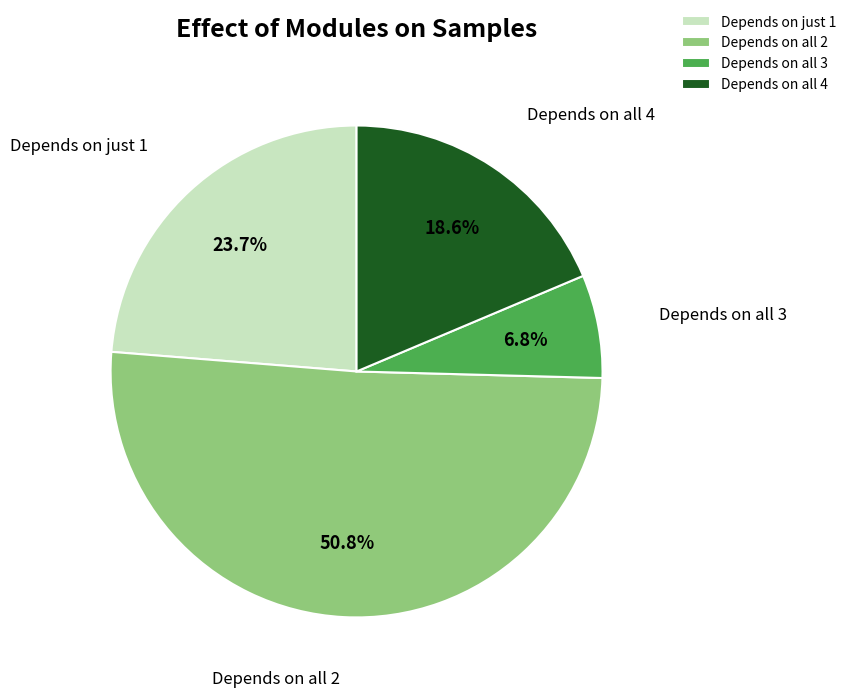

What is the smallest slice in the pie chart?

Depends on all 3